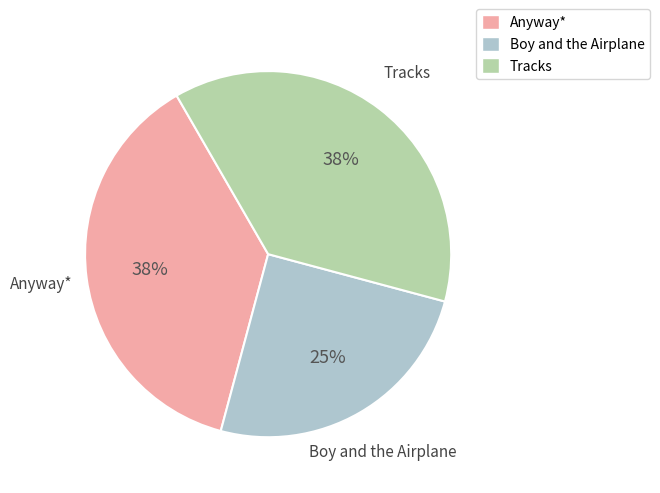

To the nearest percent, what is the average slice percentage?

33%